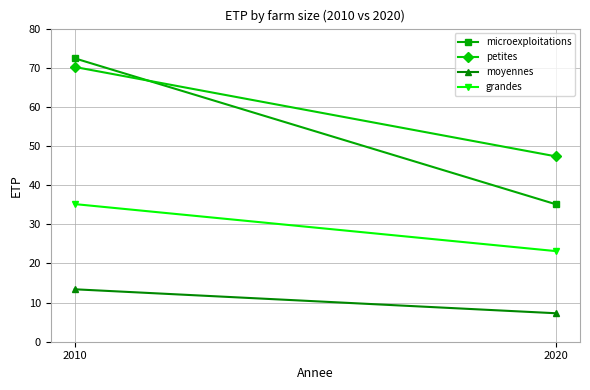

What is the maximum value shown in the chart?

72.4